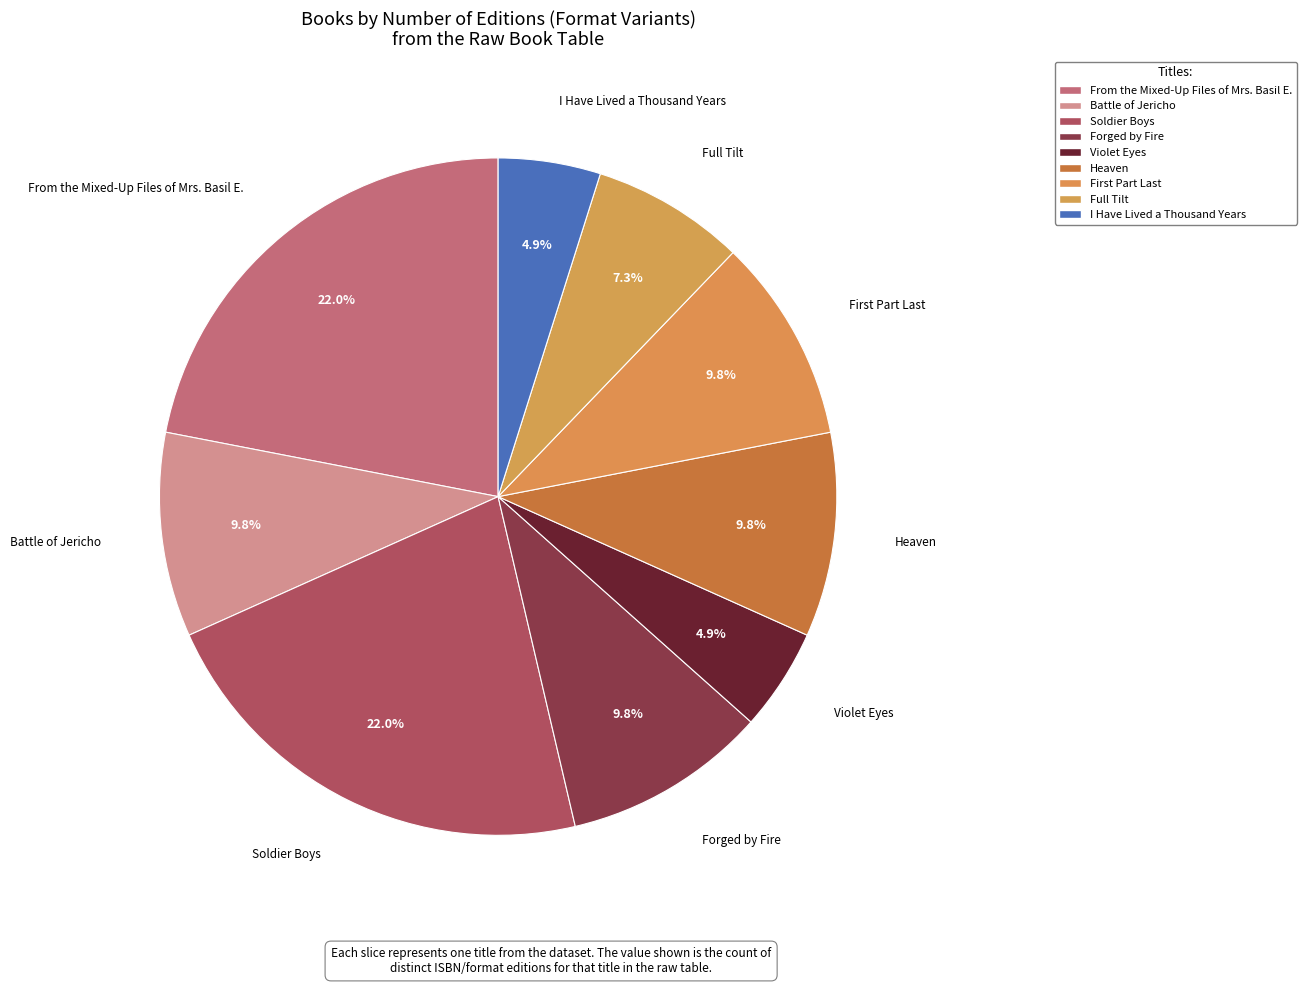

To the nearest percent, what is the difference between the largest and smallest slice percentages?

17%